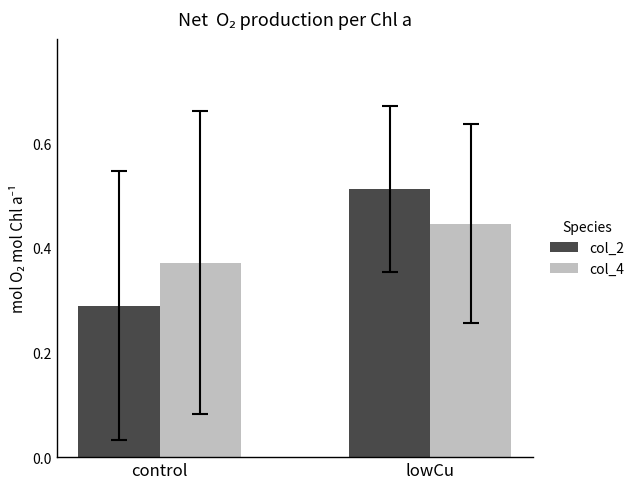

The col_4 series shows 0.7 at lowCu. True or false?

False